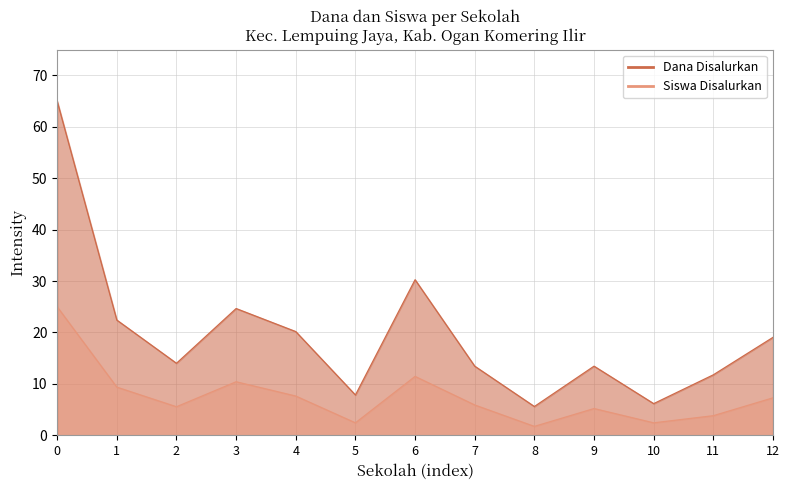

True or false: Dana Disalurkan has a value of 65.0 at 0.

True